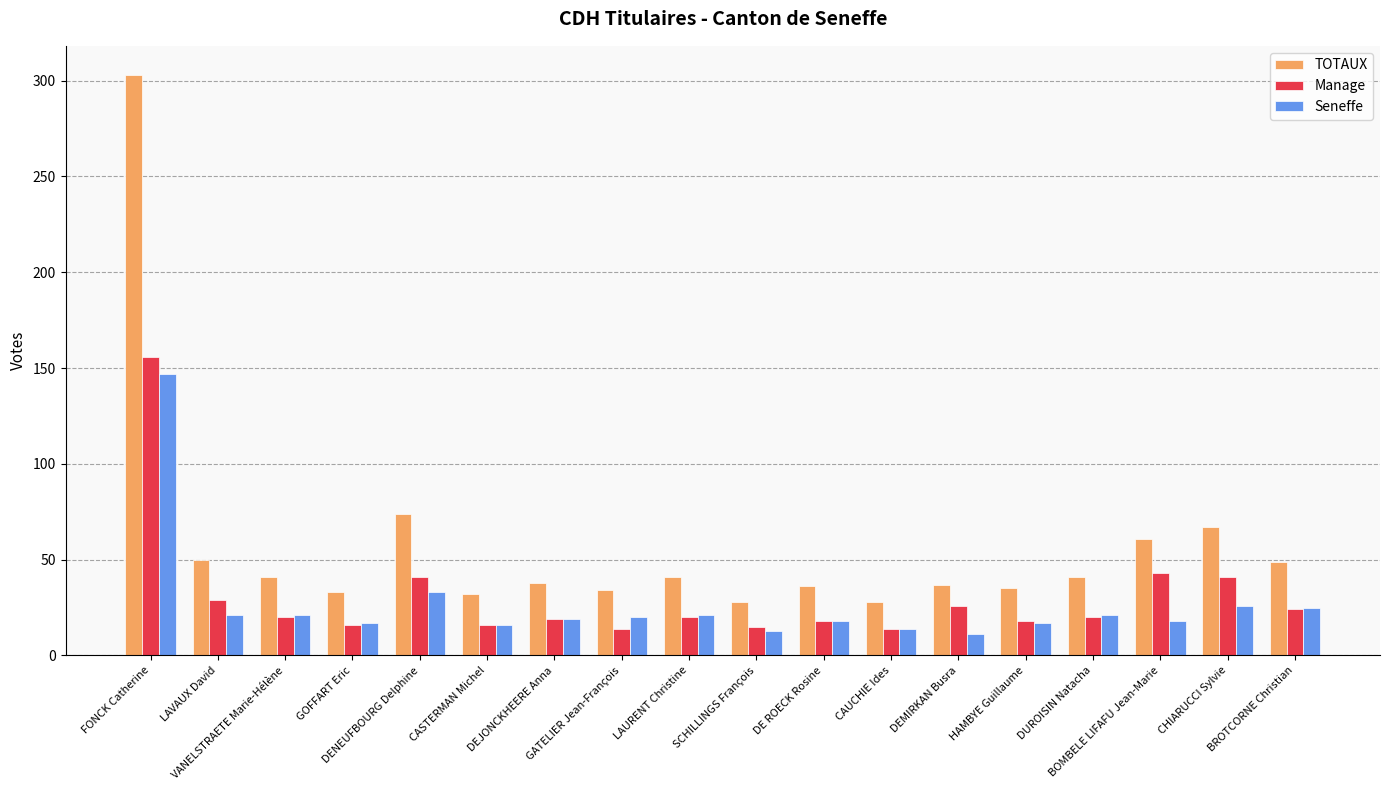

Which series has the widest spread of values?

TOTAUX